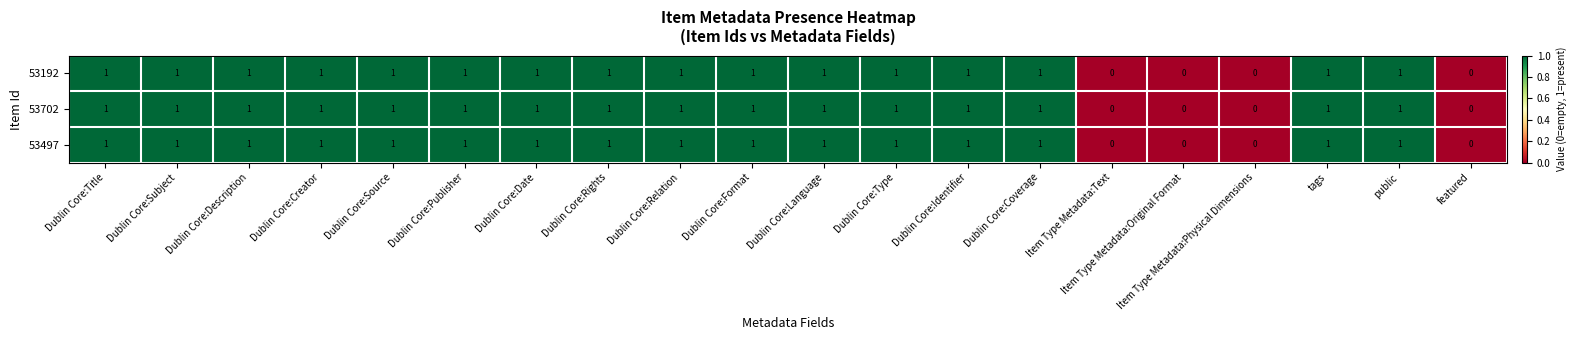

Count the number of data series in this chart.

3